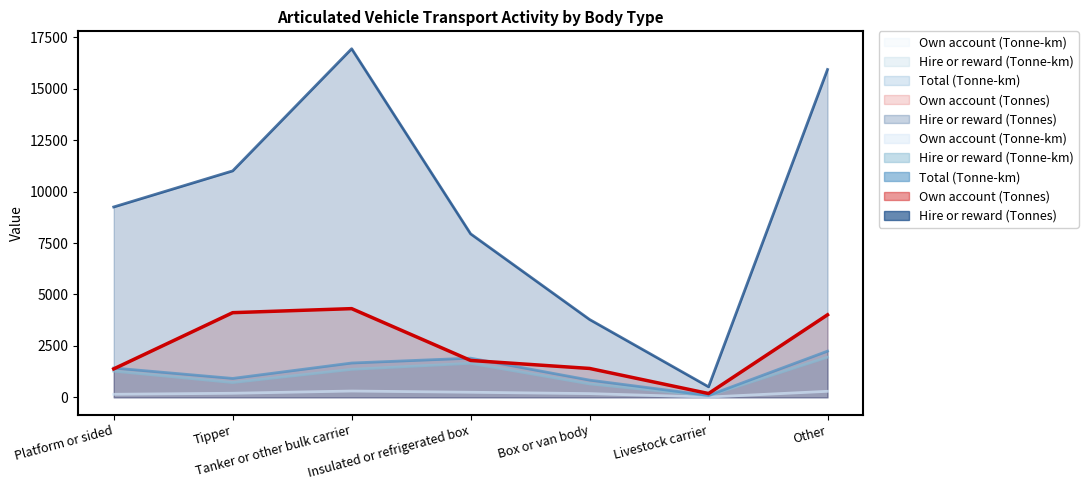

Does the chart have visible grid lines?

No